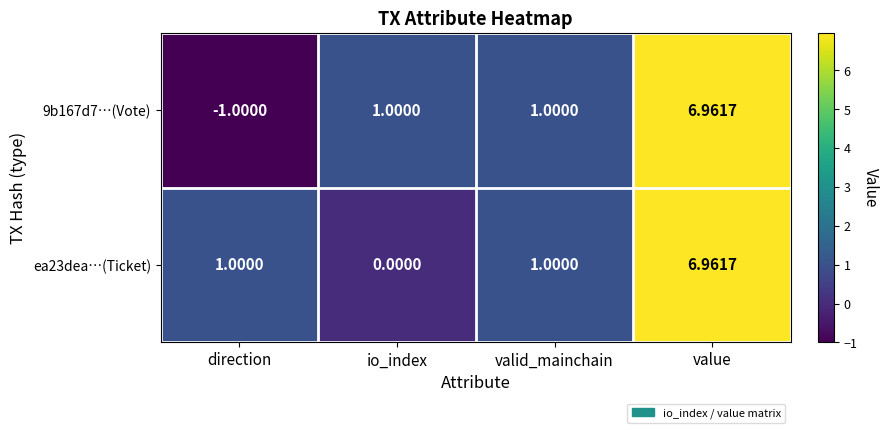

Rank the series by their average value, from lowest to highest.

9b167d7…(Vote), ea23dea…(Ticket)